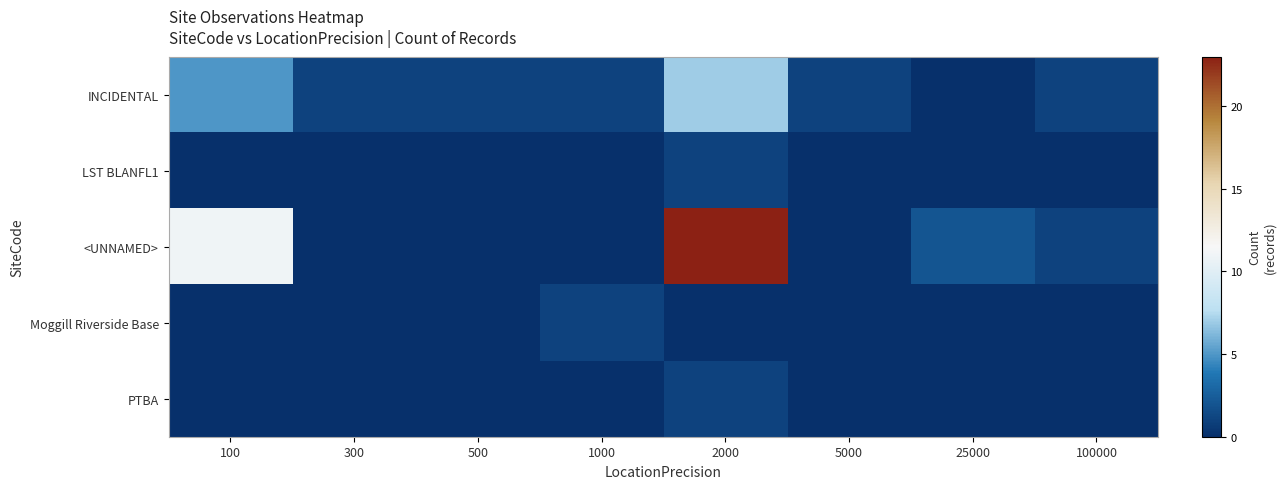

What is the greatest value displayed?

23